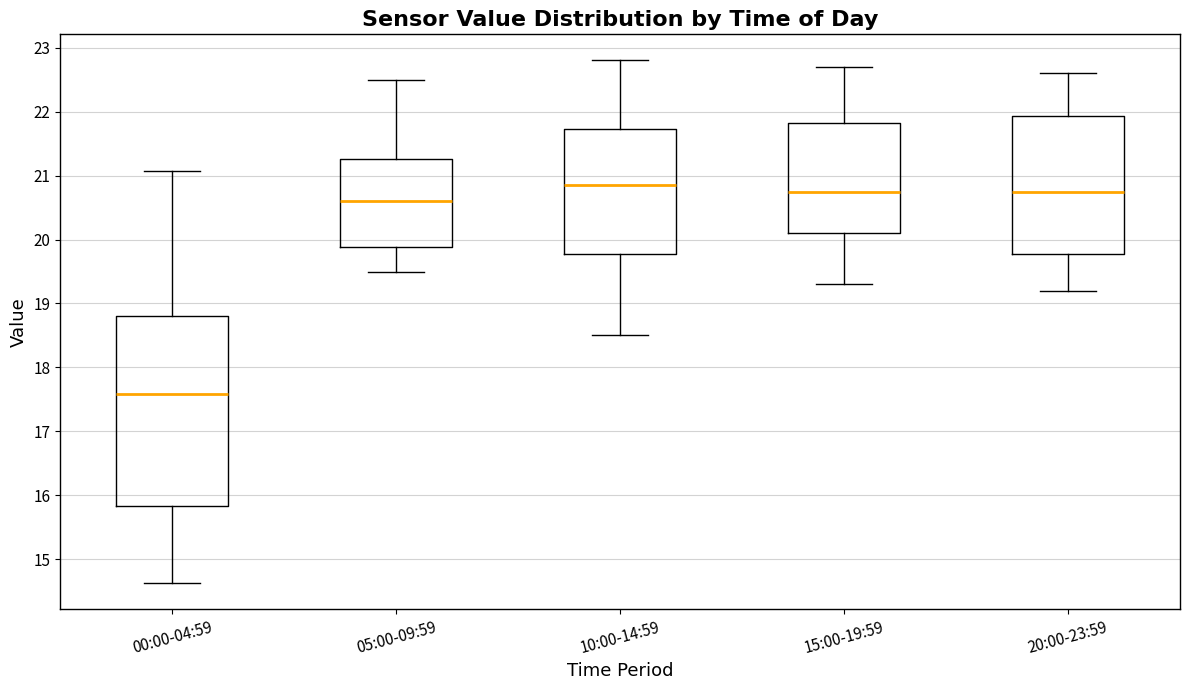

Which box has the highest median line?

10:00-14:59